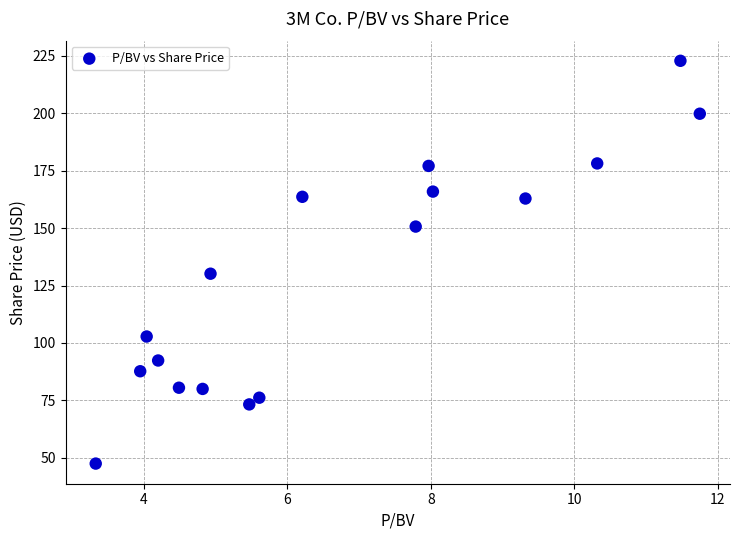

What Y value in the scatter plot is closest to 135?

130.1